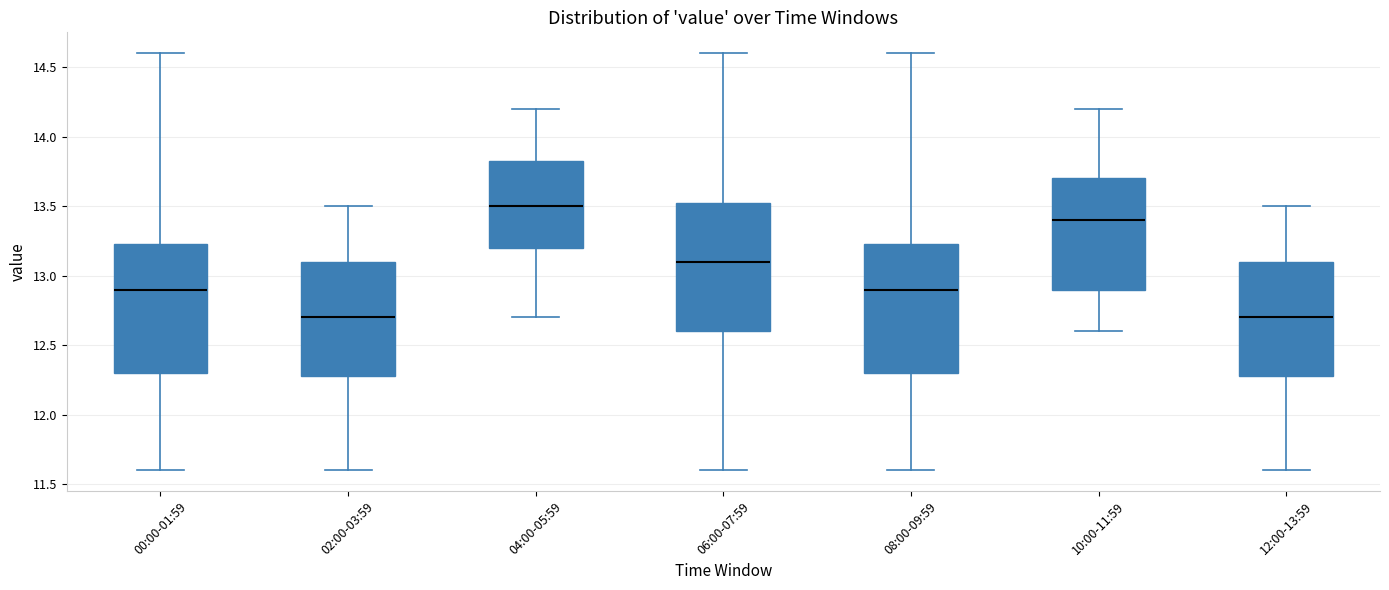

Reading left to right, transcribe this box plot: for each box, give where its median line is, the range the box spans, and where its two whiskers end, as read against the y-axis. The values are not printed on the chart, so give them approximately, as read against the axis.

00:00-01:59: median 12.90, box 12.30 to 13.25, whiskers 11.60 to 14.60
02:00-03:59: median 12.70, box 12.30 to 13.10, whiskers 11.60 to 13.50
04:00-05:59: median 13.50, box 13.20 to 13.85, whiskers 12.70 to 14.20
06:00-07:59: median 13.10, box 12.60 to 13.55, whiskers 11.60 to 14.60
08:00-09:59: median 12.90, box 12.30 to 13.25, whiskers 11.60 to 14.60
10:00-11:59: median 13.40, box 12.90 to 13.70, whiskers 12.60 to 14.20
12:00-13:59: median 12.70, box 12.30 to 13.10, whiskers 11.60 to 13.50